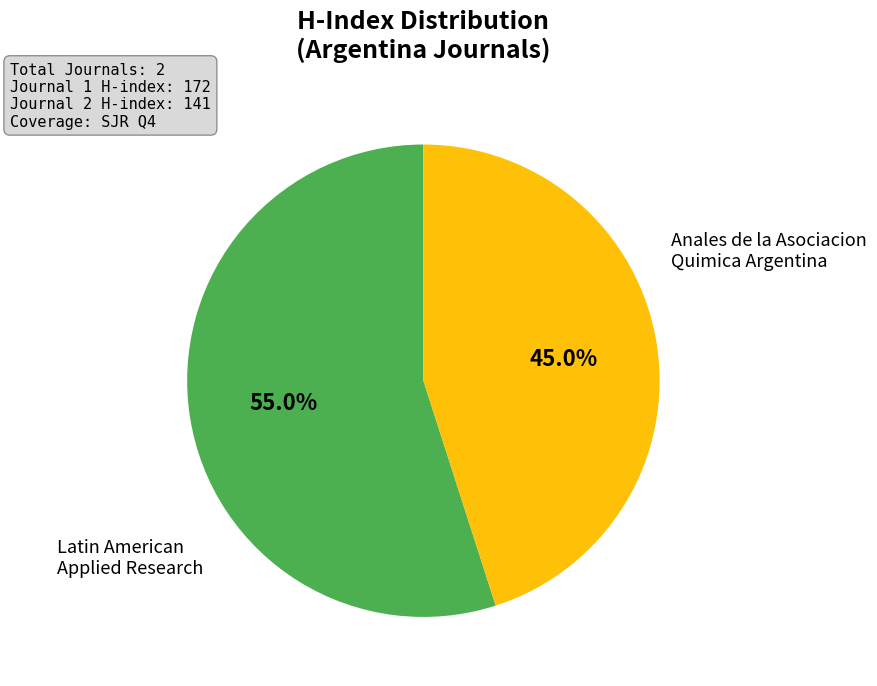

Is there any slice that represents more than half of the pie?

Yes